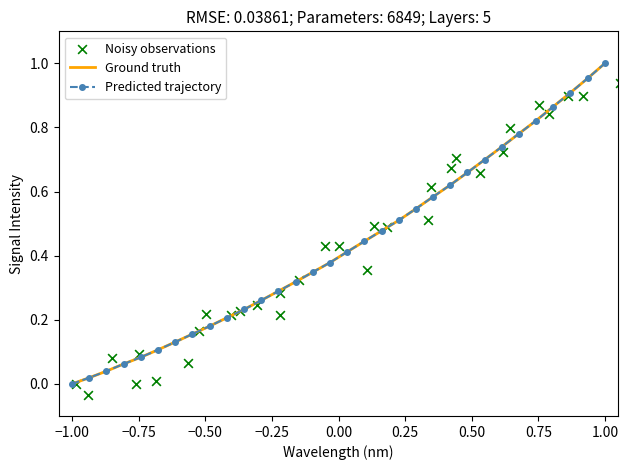

Which series has the widest spread of Y values?

Ground truth